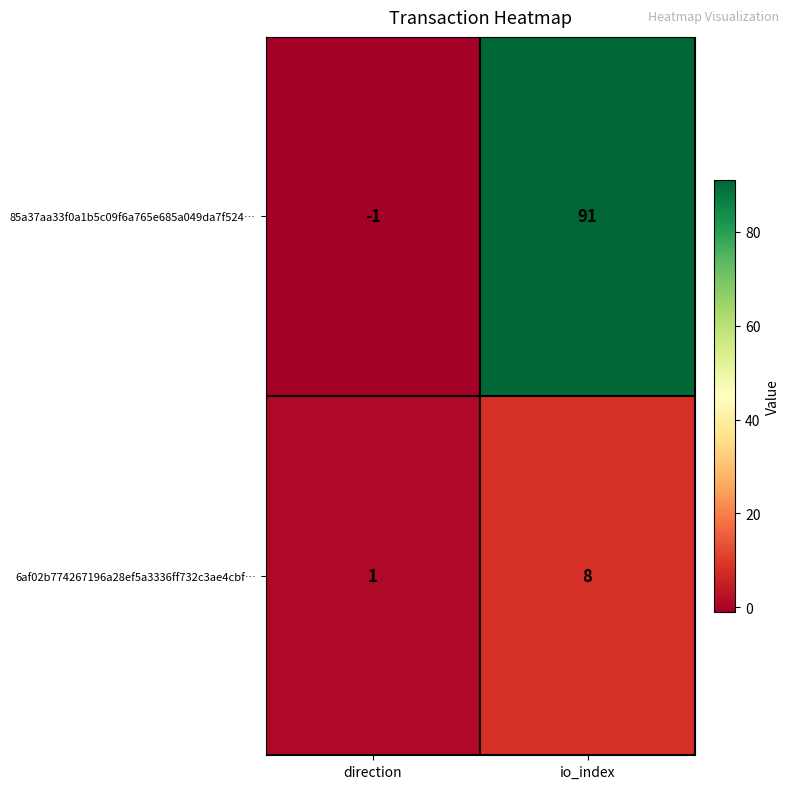

Which series has the largest range (max minus min)?

85a37aa33f0a1b5c09f6a765e685a049da7f524…